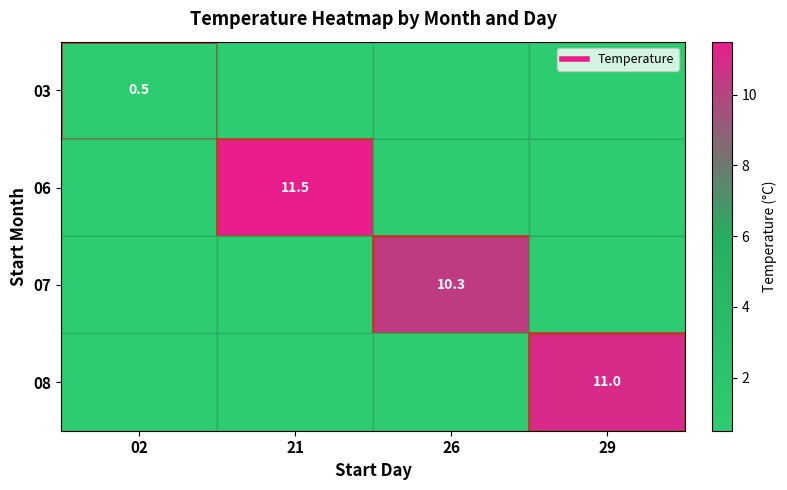

What is the maximum value shown in the chart?

11.5